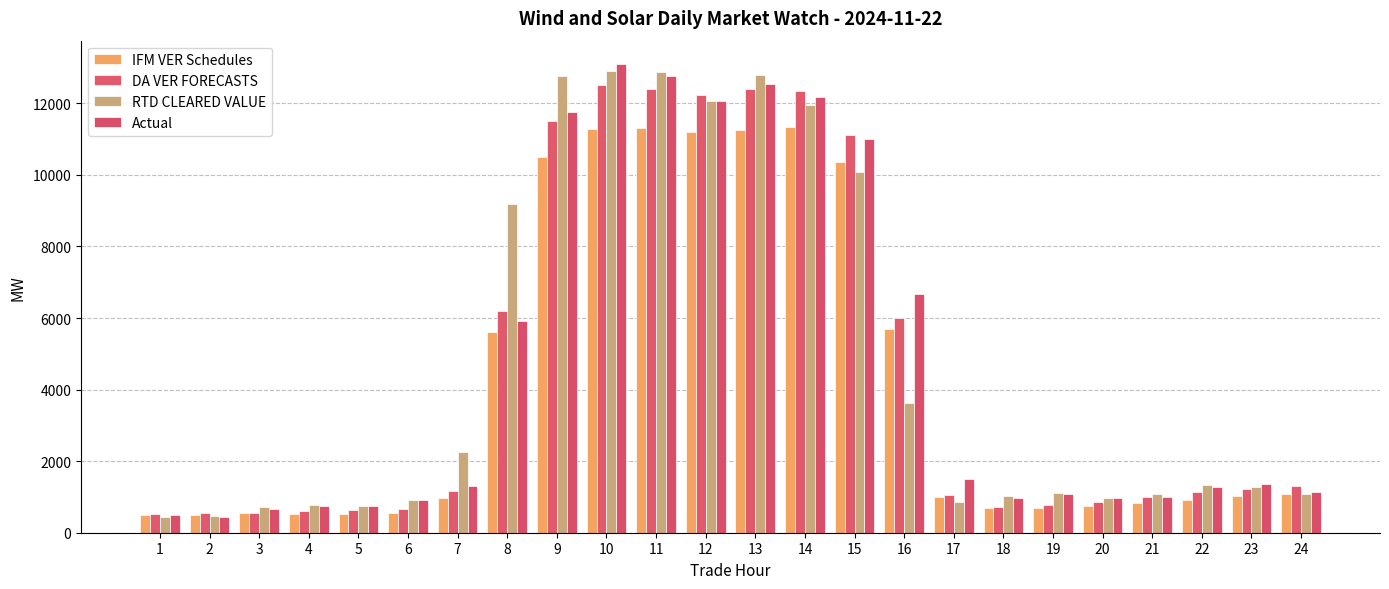

What is the maximum value shown in the chart?

13097.4